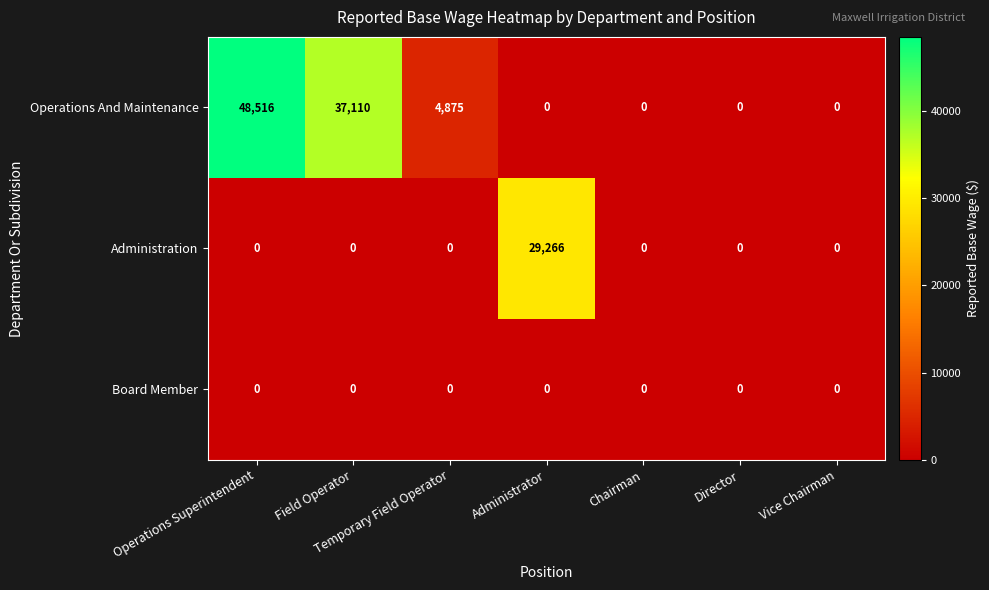

What is the spread (max minus min) of values at Temporary Field Operator?

4875